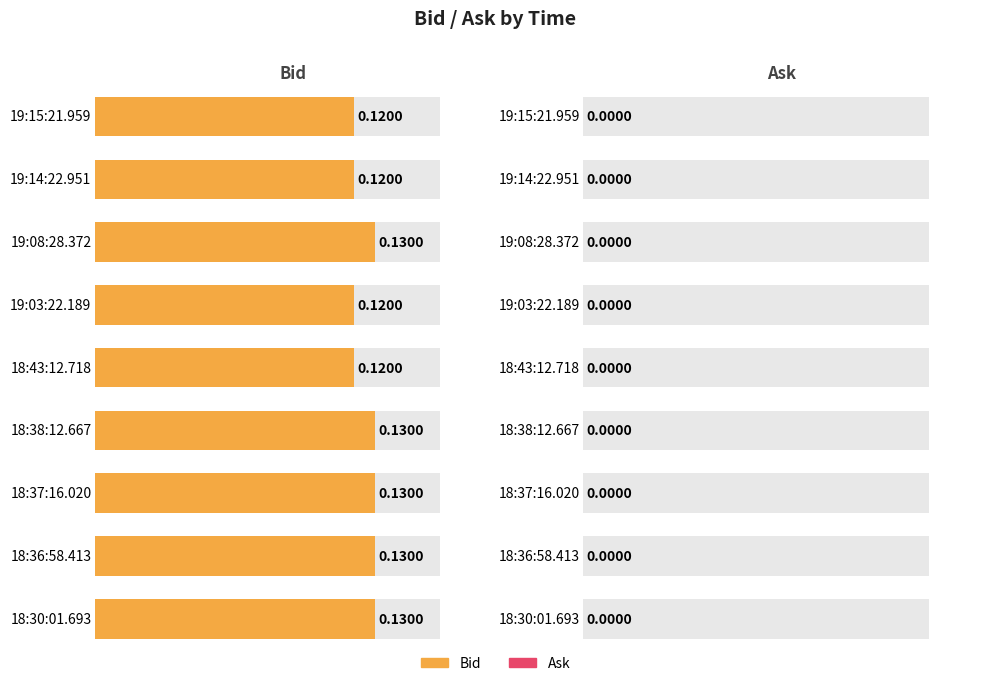

What is the sum of all Bid values?

1.1